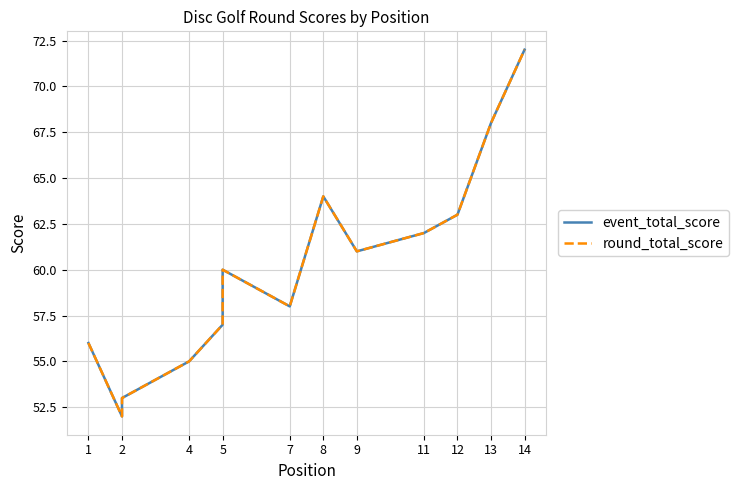

The round_total_score series shows 89 at 12. True or false?

False